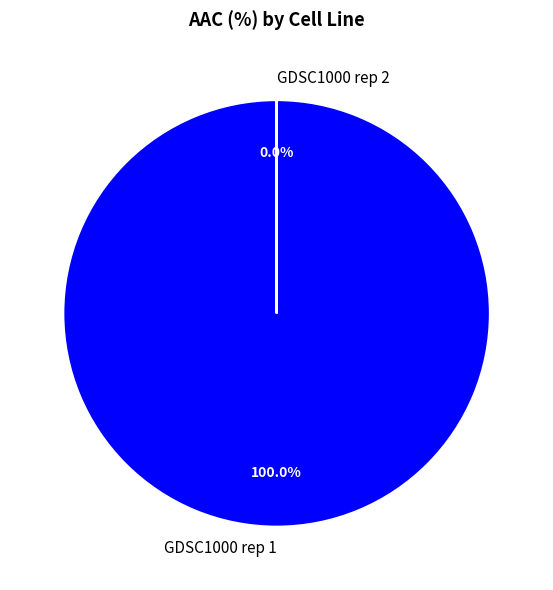

What is the smallest slice in the pie chart?

GDSC1000 rep 2